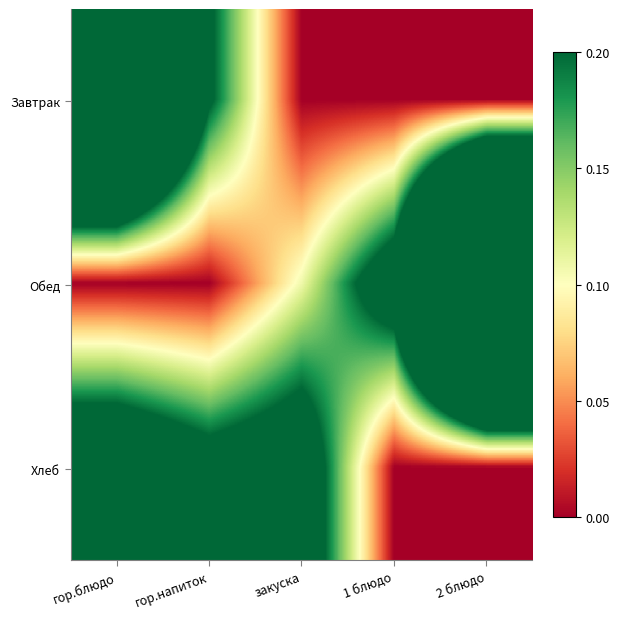

Reading right to left, what are all the values shown in this chart?

Завтрак: 2 блюдо=0.0	1 блюдо=0.0	закуска=0.0	гор.напиток=0.2	гор.блюдо=0.6
Обед: 2 блюдо=1.0	1 блюдо=0.3	закуска=0.1	гор.напиток=0.0	гор.блюдо=0.0
Хлеб: 2 блюдо=0.0	1 блюдо=0.0	закуска=0.3	гор.напиток=0.2	гор.блюдо=0.3